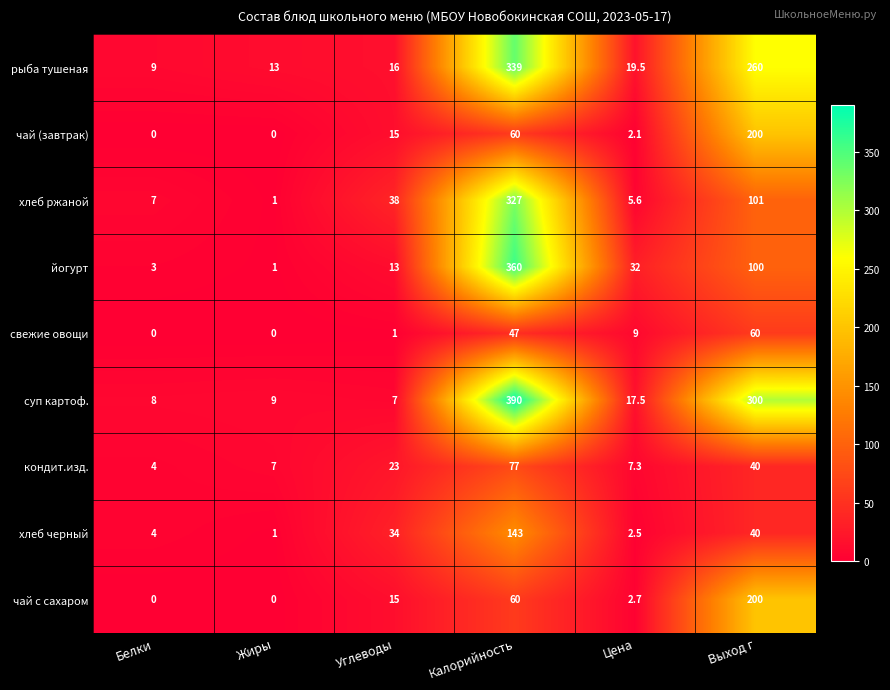

What is the difference between the хлеб черный values at Цена and Выход г?

37.5